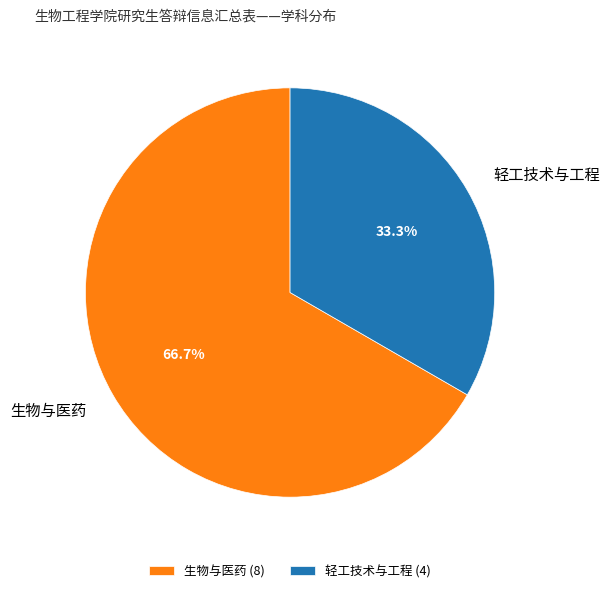

How many segments does this pie chart have?

2